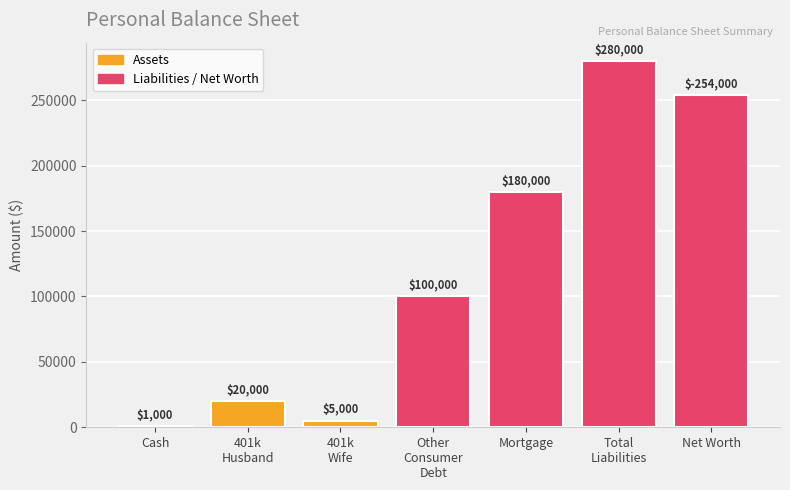

Reading right to left, list all the values displayed in this chart.

254000	280000	180000	100000	5000	20000	1000